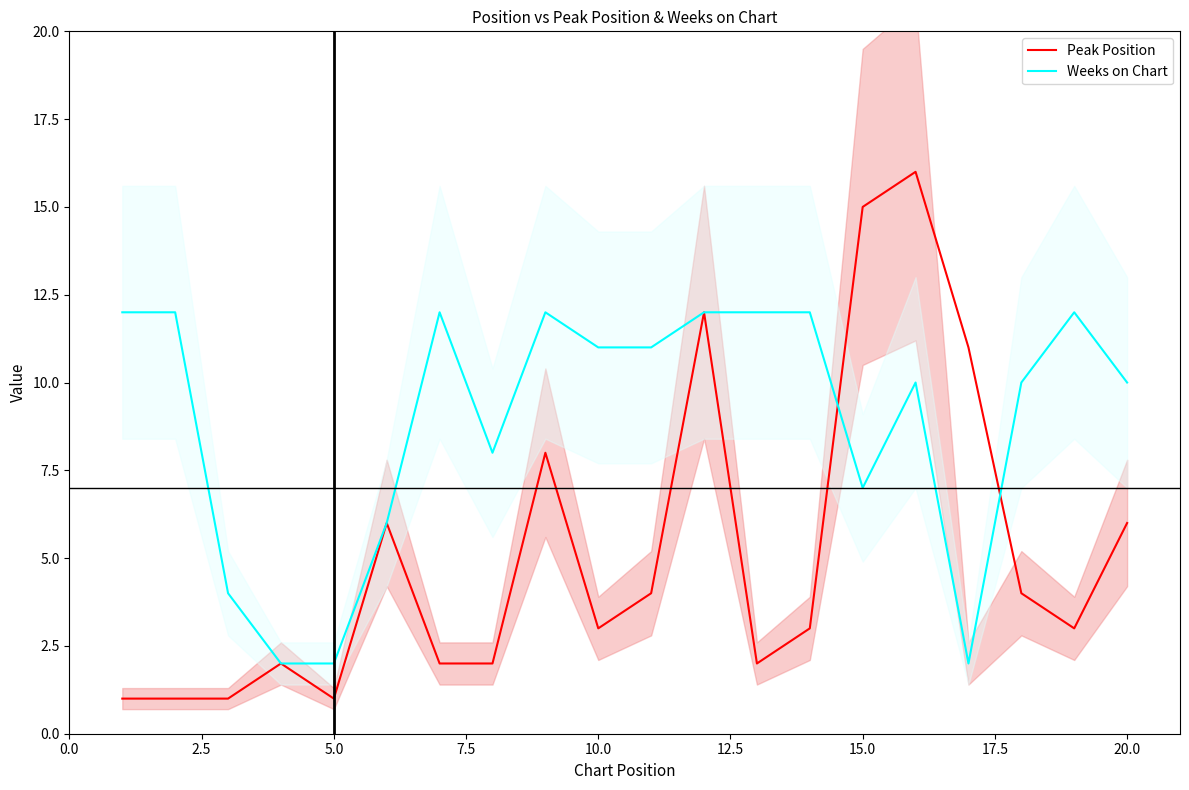

What is the highest value of the Weeks on Chart series?

12